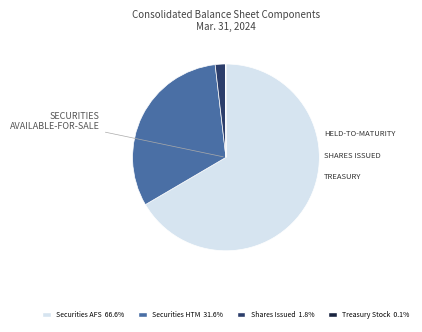

Is there a majority slice in this chart?

Yes